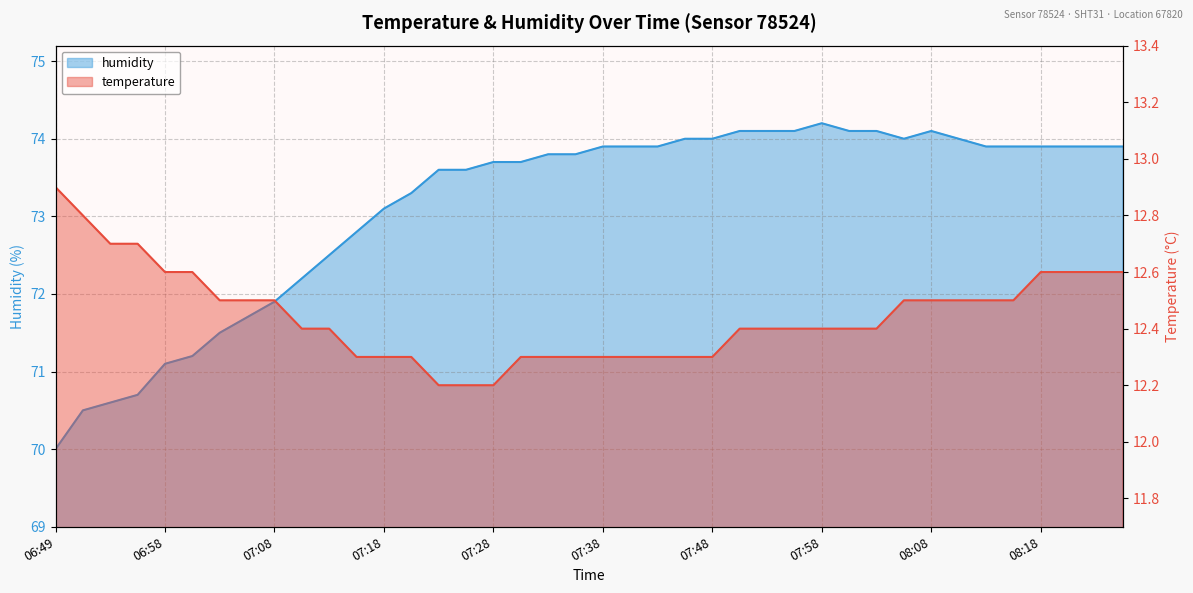

Count the temperature values in the range 12 to 13.

40